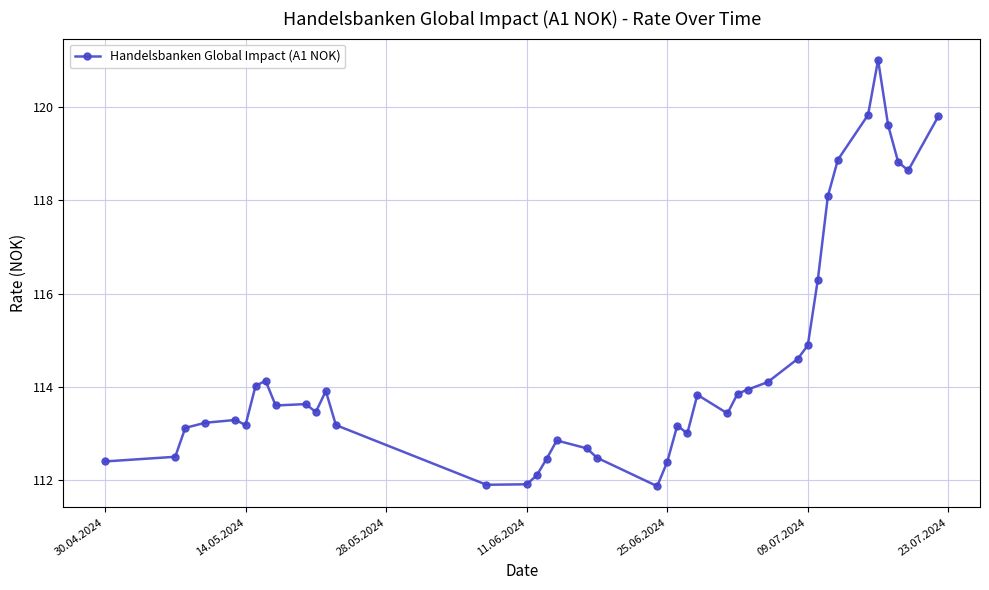

Count the number of categories in the chart.

40